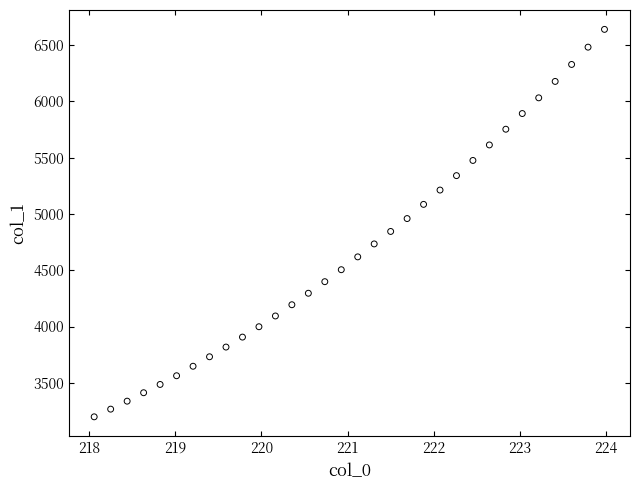

What is the range of Y values (max minus min)?

3441.9